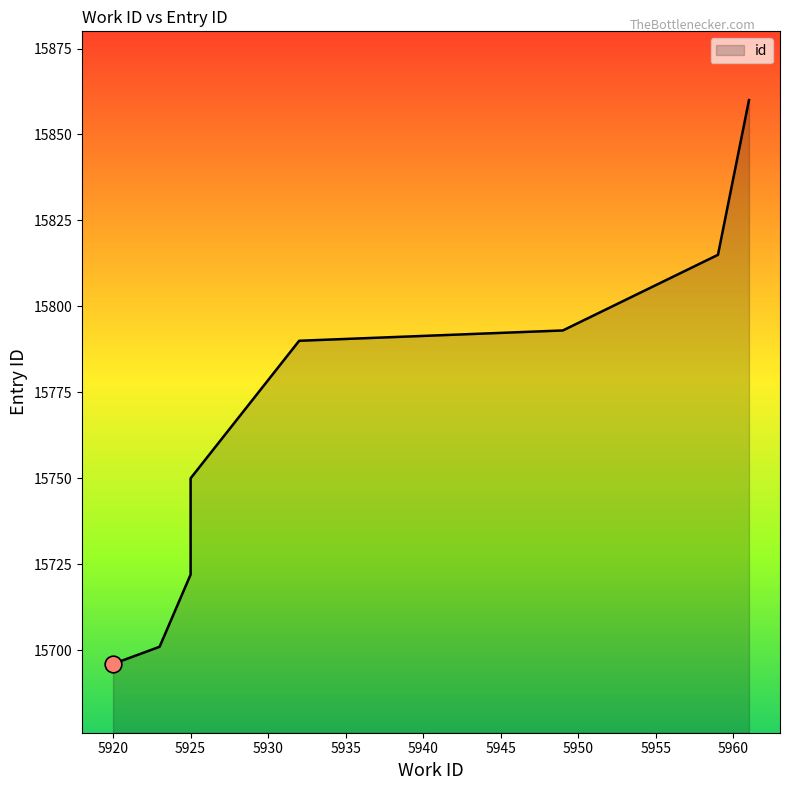

Reading right to left, transcribe all the data shown in this chart.

15860	15815	15793	15790	15750	15743	15726	15722	15701	15696